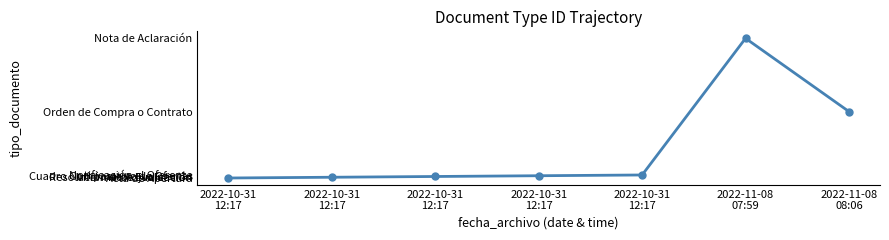

How many points are higher than both their immediate neighbors (excluding endpoints)?

1